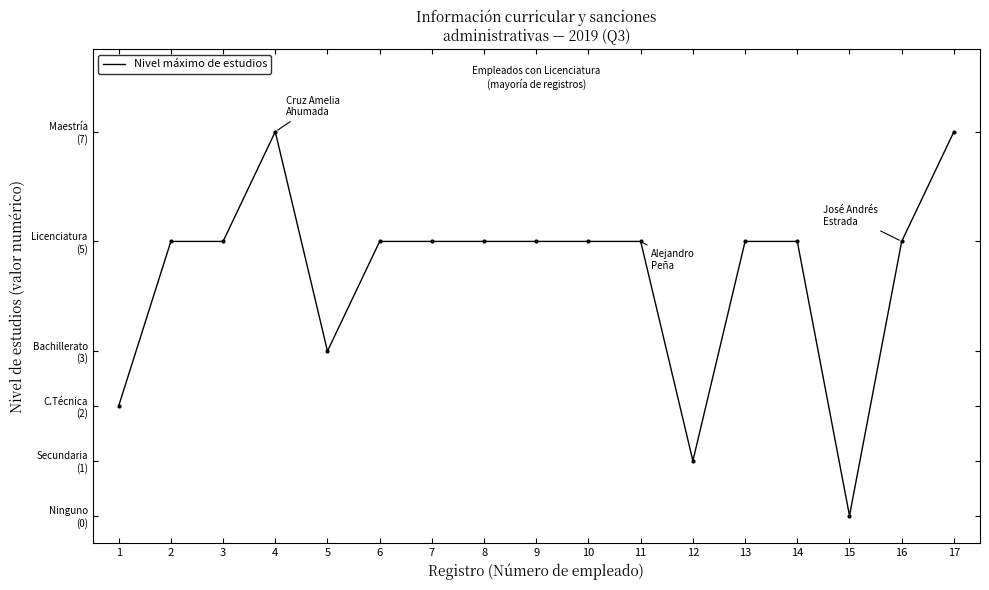

Does the chart have visible grid lines?

No